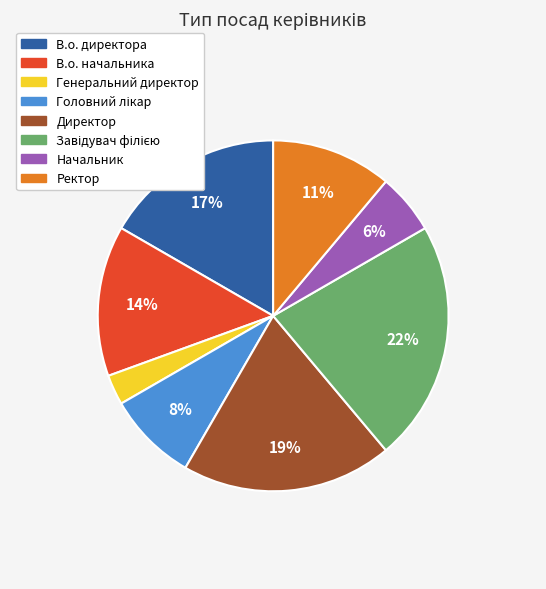

Which has a higher value, Директор or Ректор?

Директор